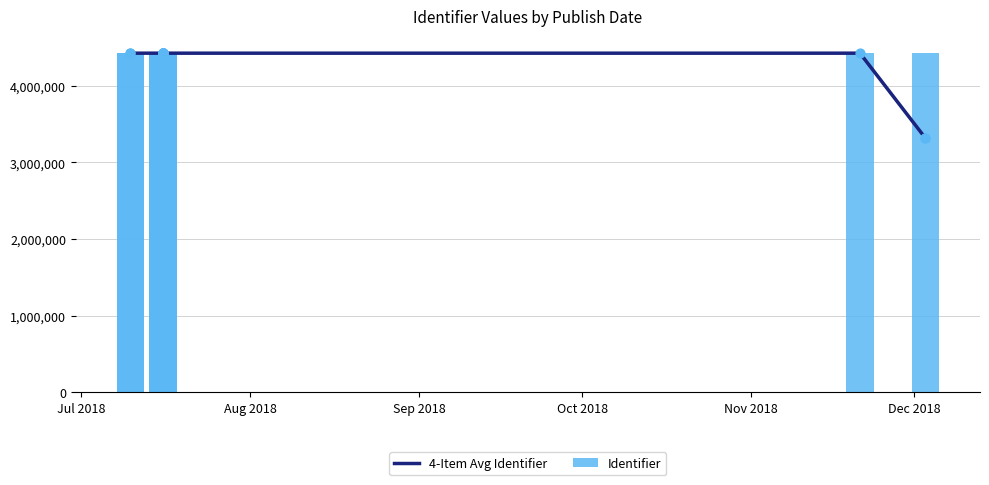

What are all the series names shown in the legend?

4-Item Avg Identifier, Identifier